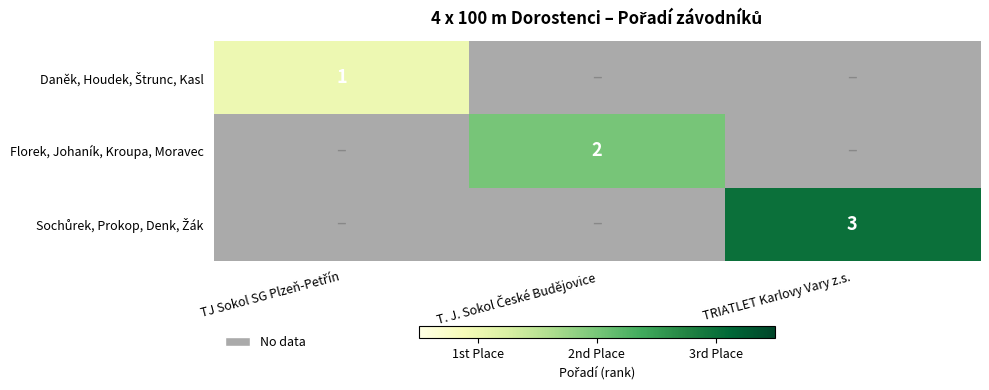

At which label is Daněk, Houdek, Štrunc, Kasl closest to 1?

TJ Sokol SG Plzeň-Petřín